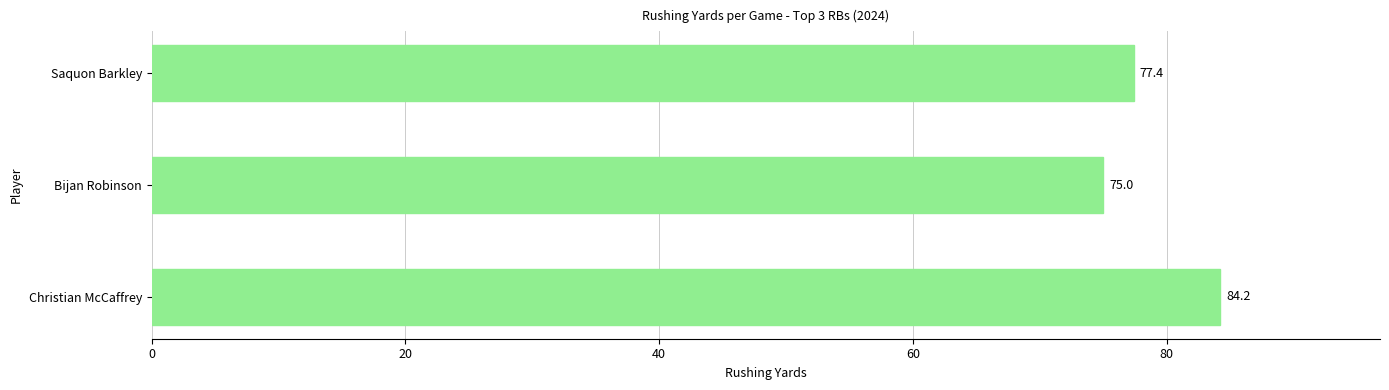

Does the chart contain any negative values?

No